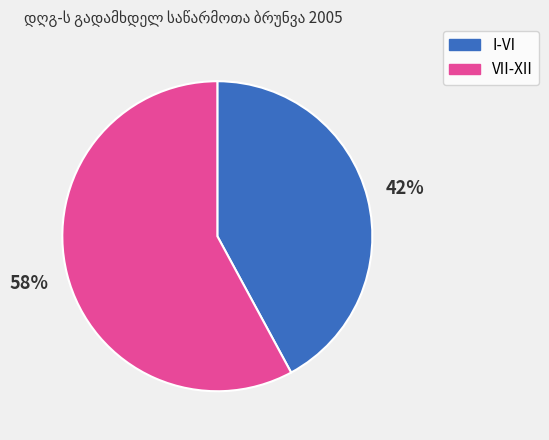

Is there a majority slice in this chart?

Yes